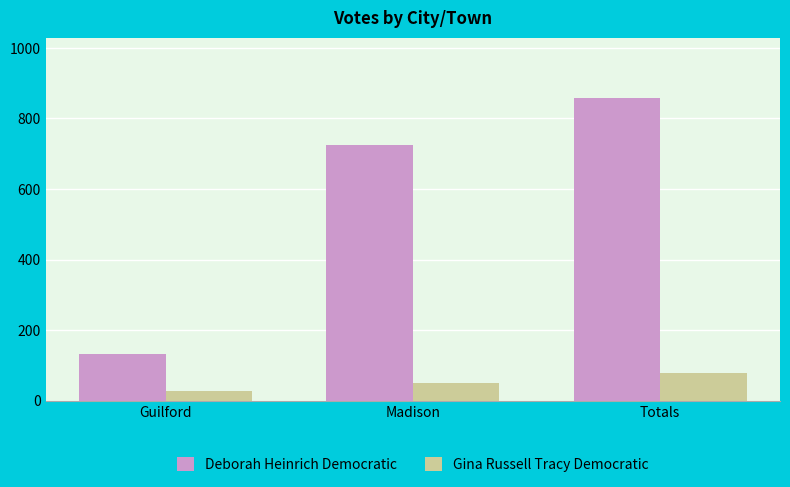

What is the spread (max minus min) of values at Totals?

780